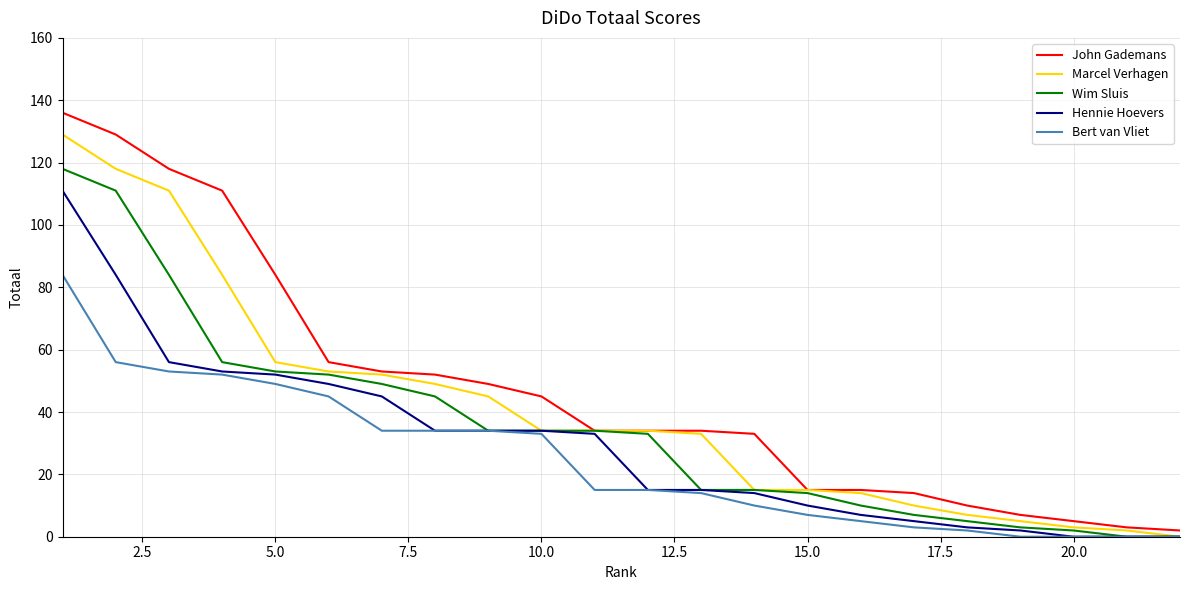

What are all the series names shown in the legend?

John Gademans, Marcel Verhagen, Wim Sluis, Hennie Hoevers, Bert van Vliet